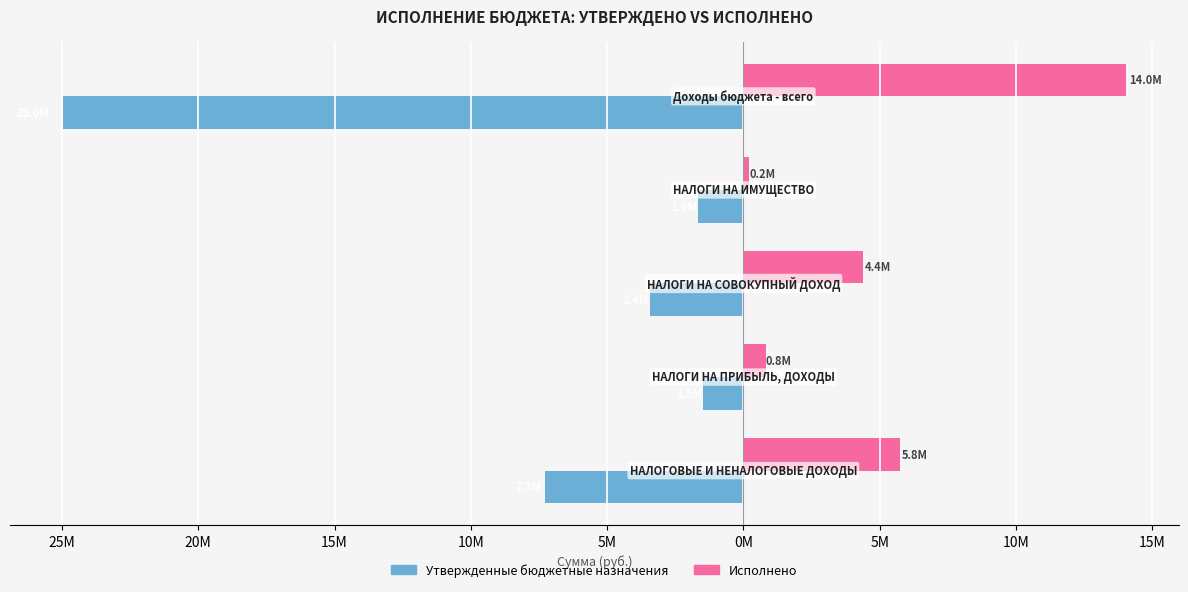

What is the average value of the Утвержденные бюджетные назначения series?

-7751040.0